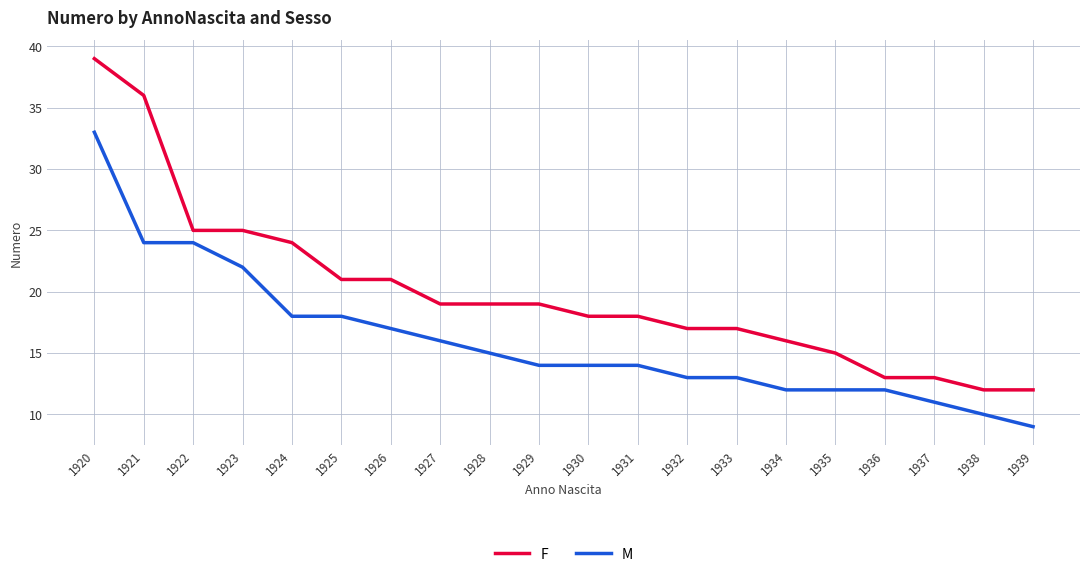

The M series shows 29 at 1924. True or false?

False